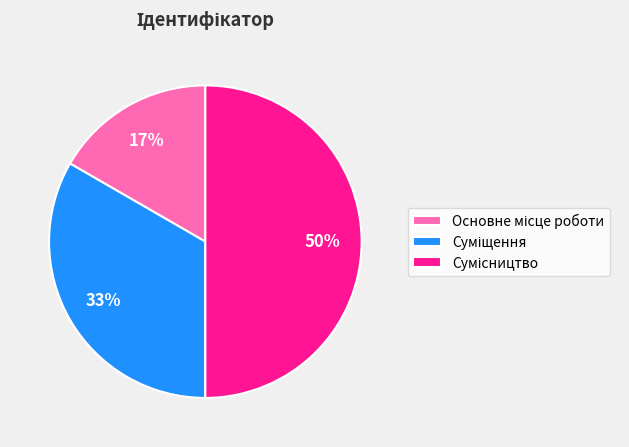

To the nearest percent, what is the average slice percentage?

33%